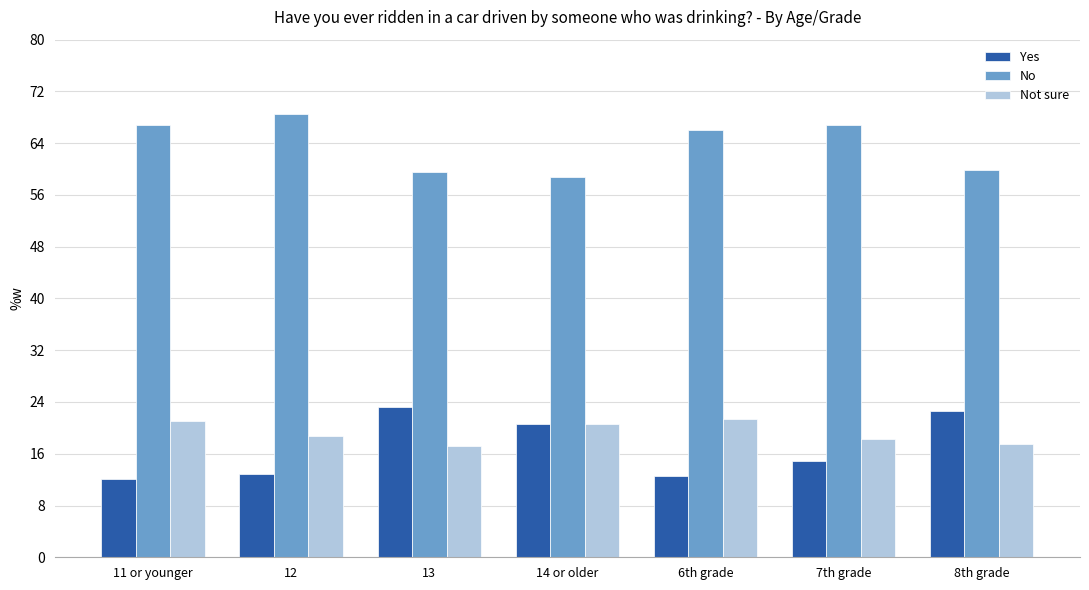

What is the difference between the highest and lowest values at 6th grade?

53.5